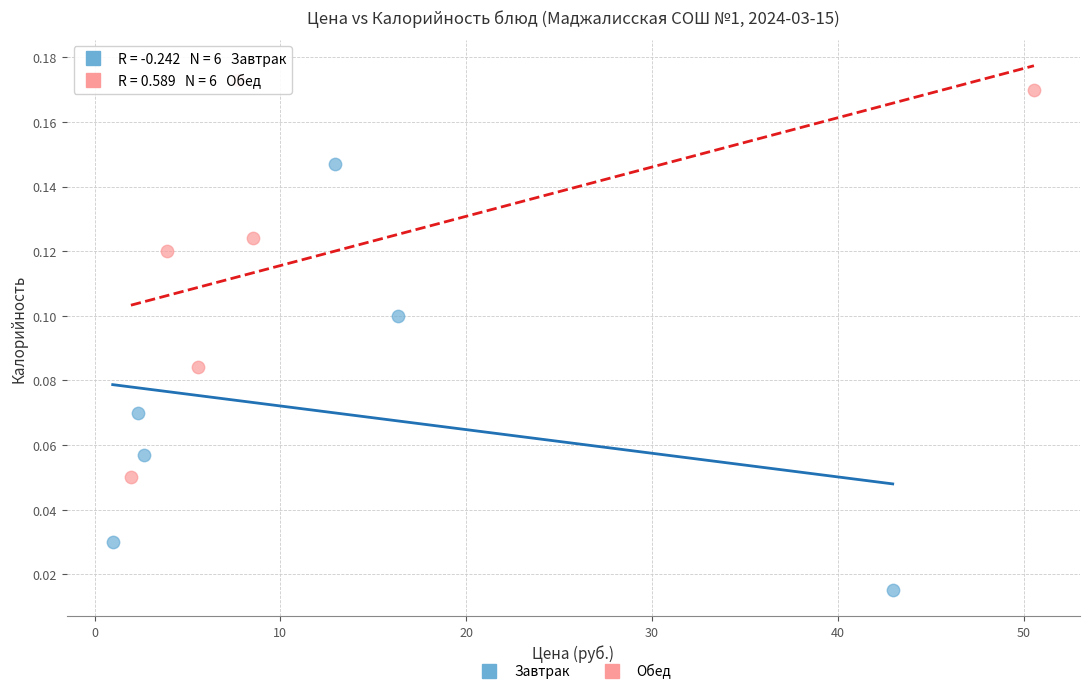

Which series reaches the maximum Y coordinate?

Обед